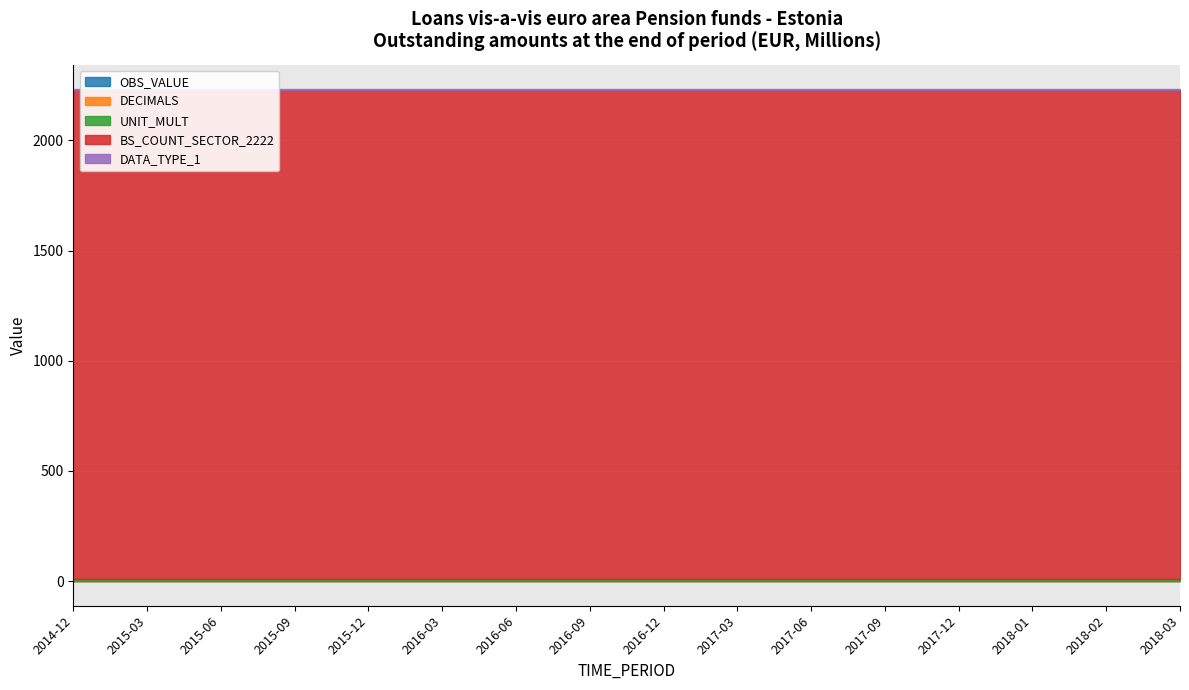

What is the label of the 7th point from the left?

2016-06